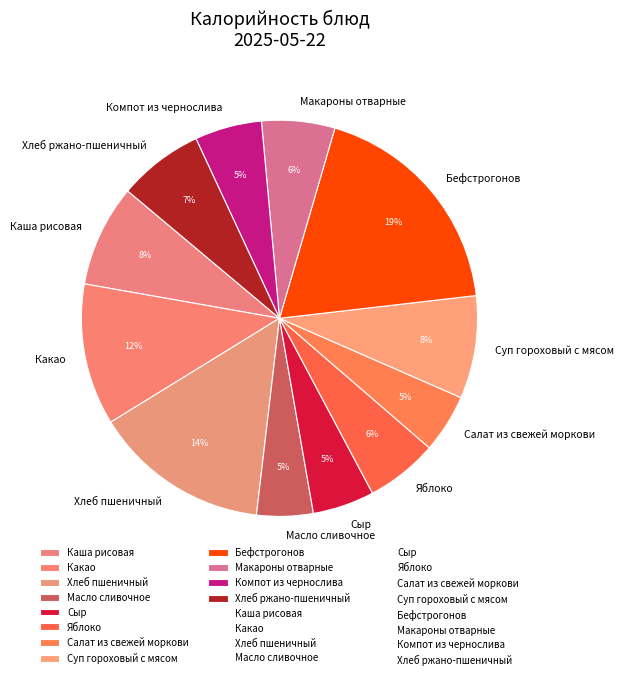

To the nearest percent, what portion does Салат из свежей моркови represent?

5%